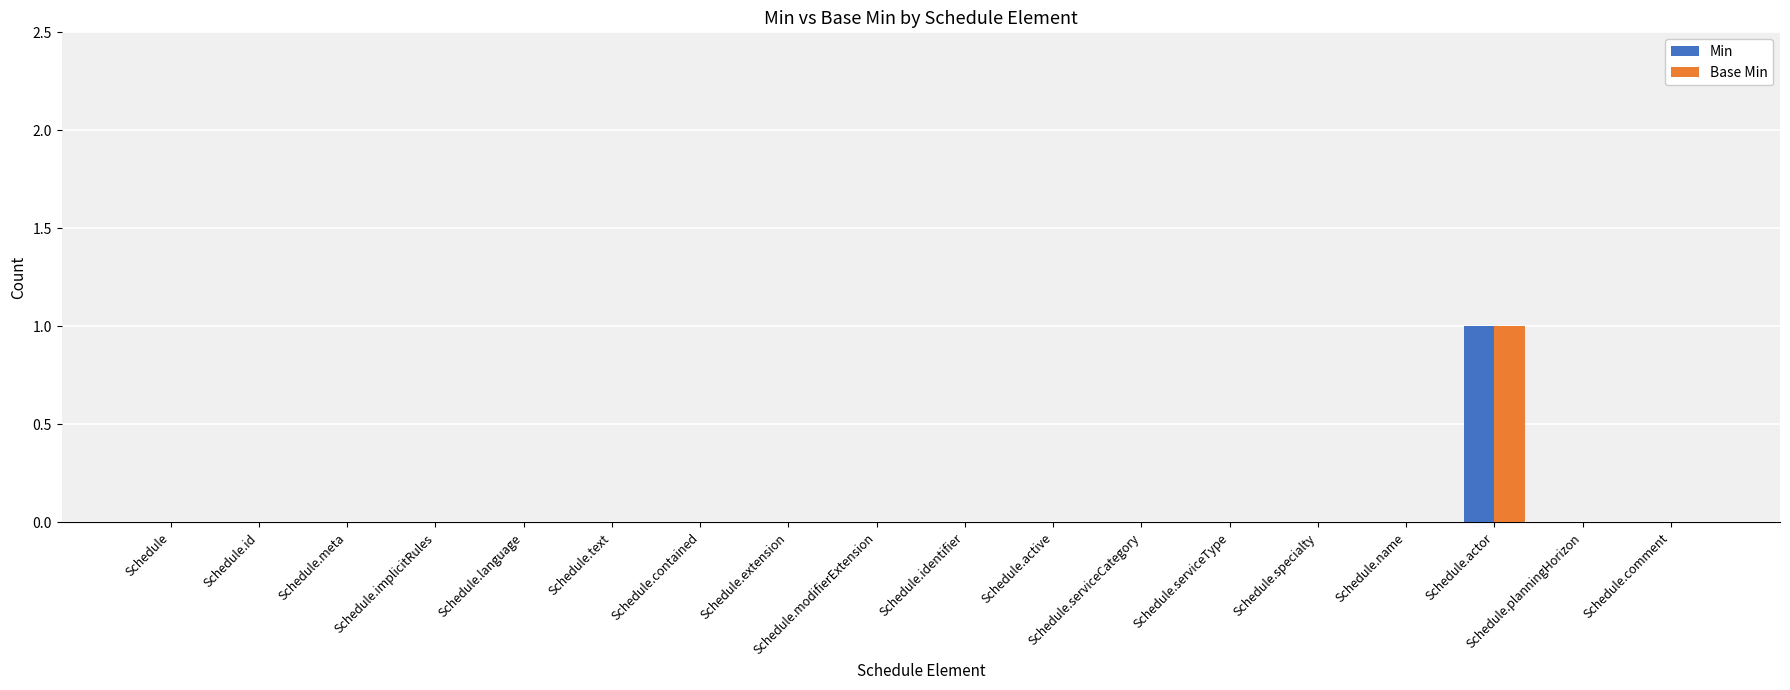

Reading left to right, extract all data points from this chart.

Min: 0	0	0	0	0	0	0	0	0	0	0	0	0	0	0	1	0	0
Base Min: 0	0	0	0	0	0	0	0	0	0	0	0	0	0	0	1	0	0